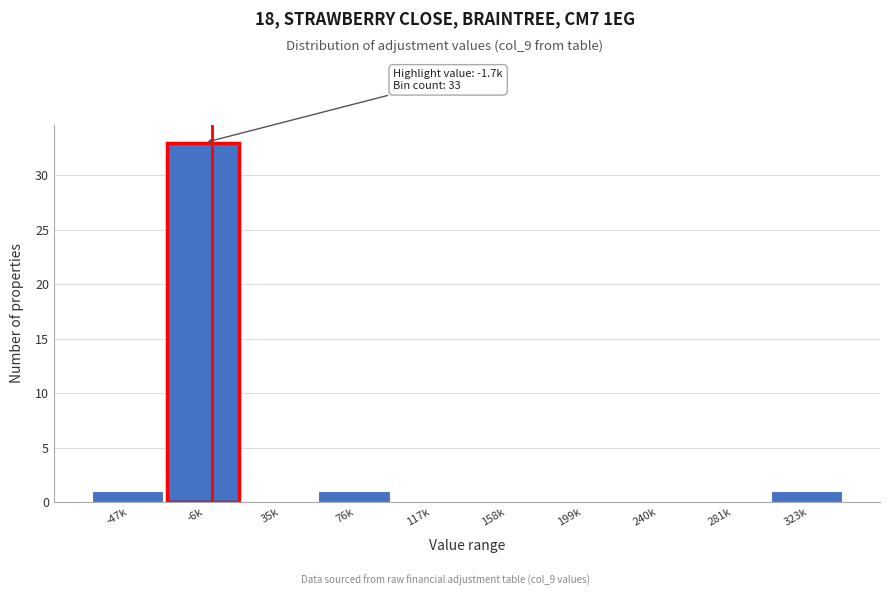

Reading left to right, list all the values displayed in this chart.

-47k=1	-6k=33	35k=0	76k=1	117k=0	158k=0	199k=0	240k=0	281k=0	323k=1